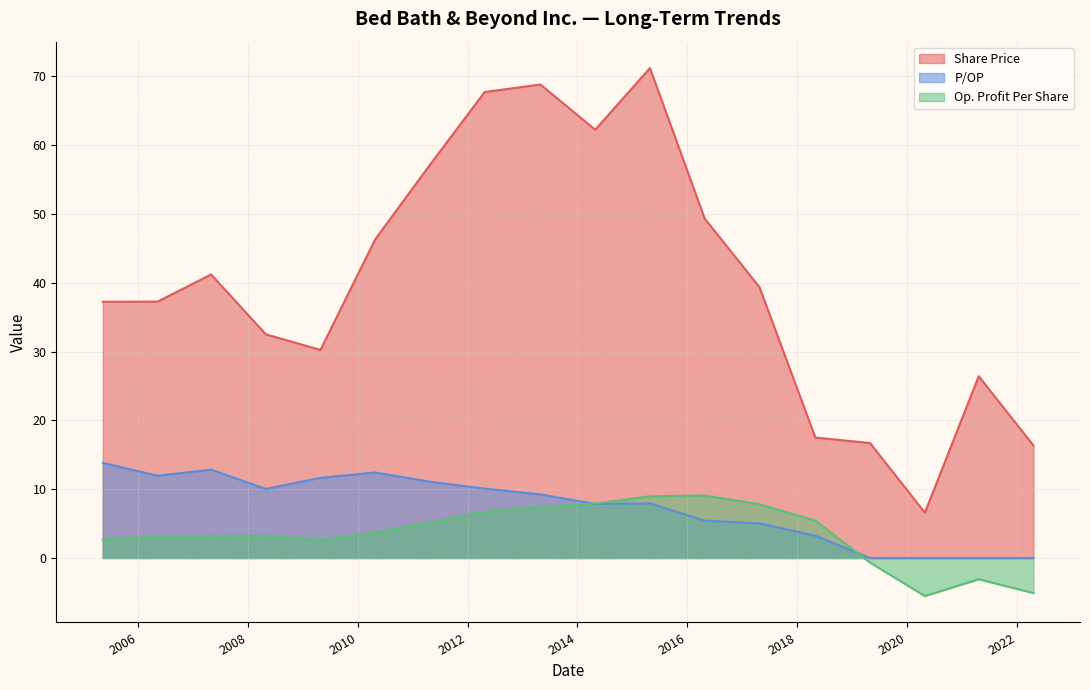

Rank the series by their maximum value, from lowest to highest.

Op. Profit Per Share, P/OP, Share Price